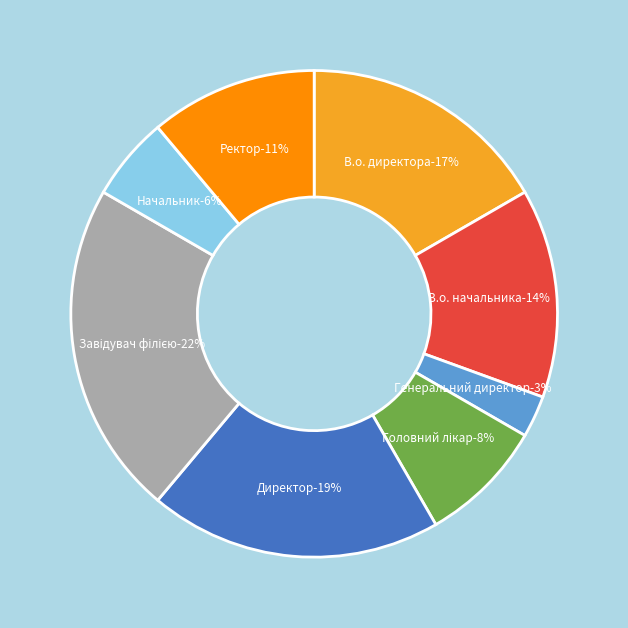

Rank the categories by value from lowest to highest.

Генеральний директор, Начальник, Головний лікар, Ректор, В.о. начальника, В.о. директора, Директор, Завідувач філією